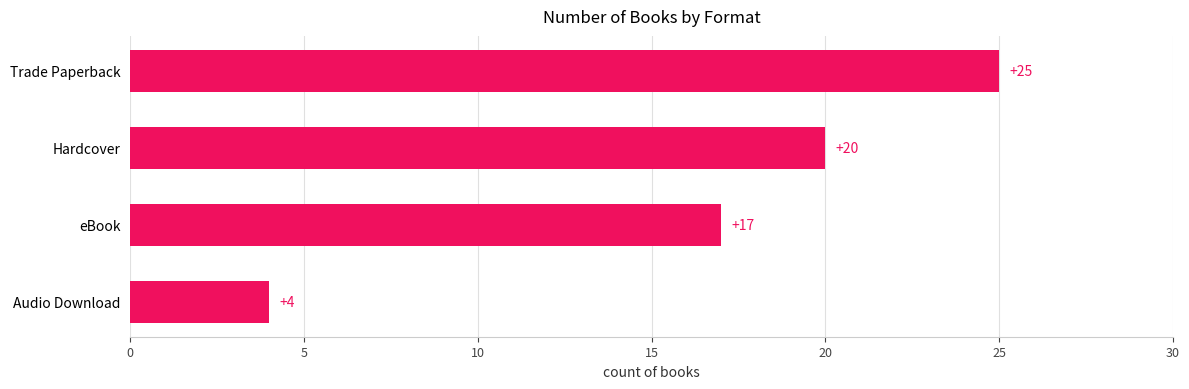

What is the smallest value displayed?

4